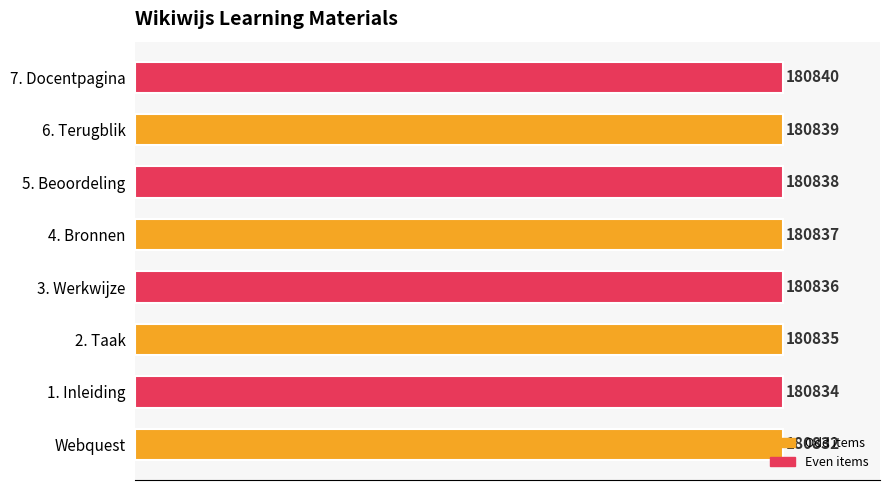

Does the chart contain any negative values?

No